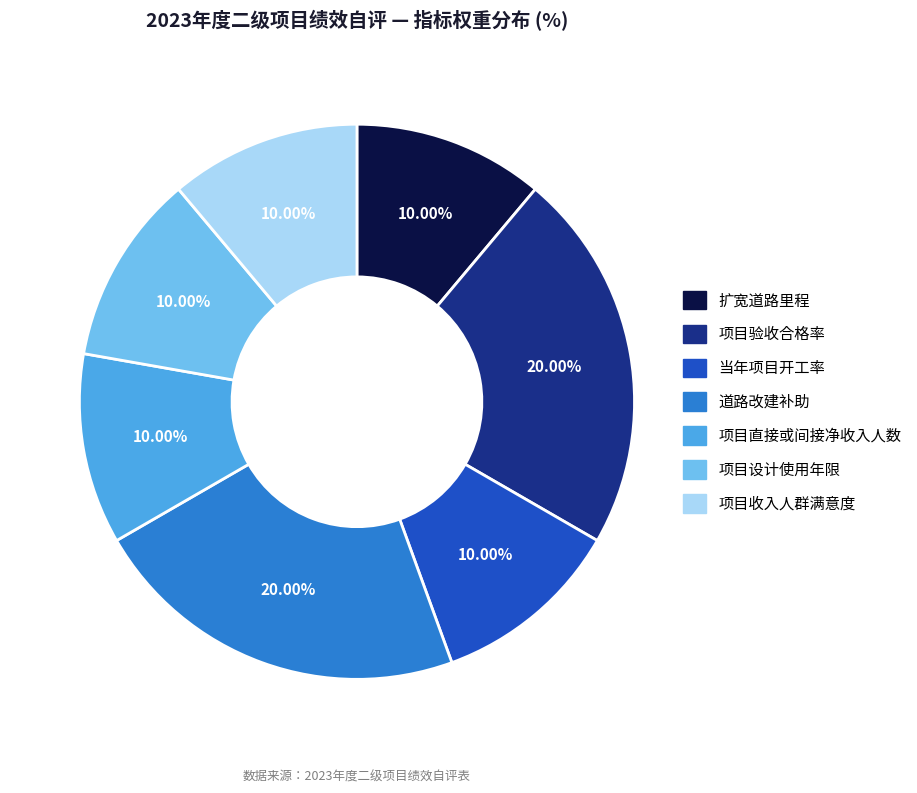

Which slice is the largest?

项目验收合格率